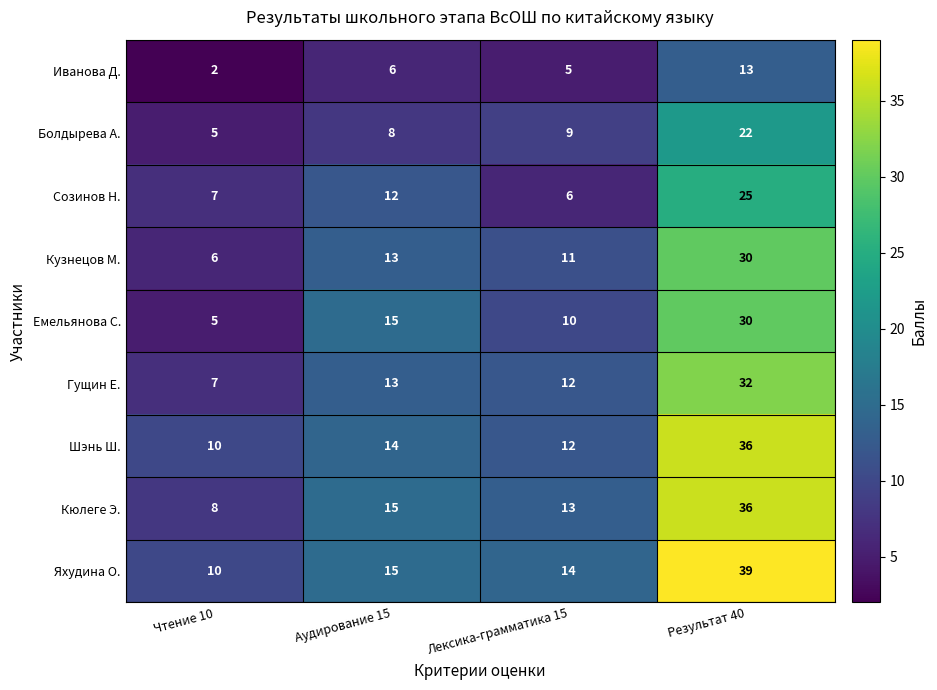

What is the sum of the Иванова Д. values at Лексика-грамматика 15 and Чтение 10?

7